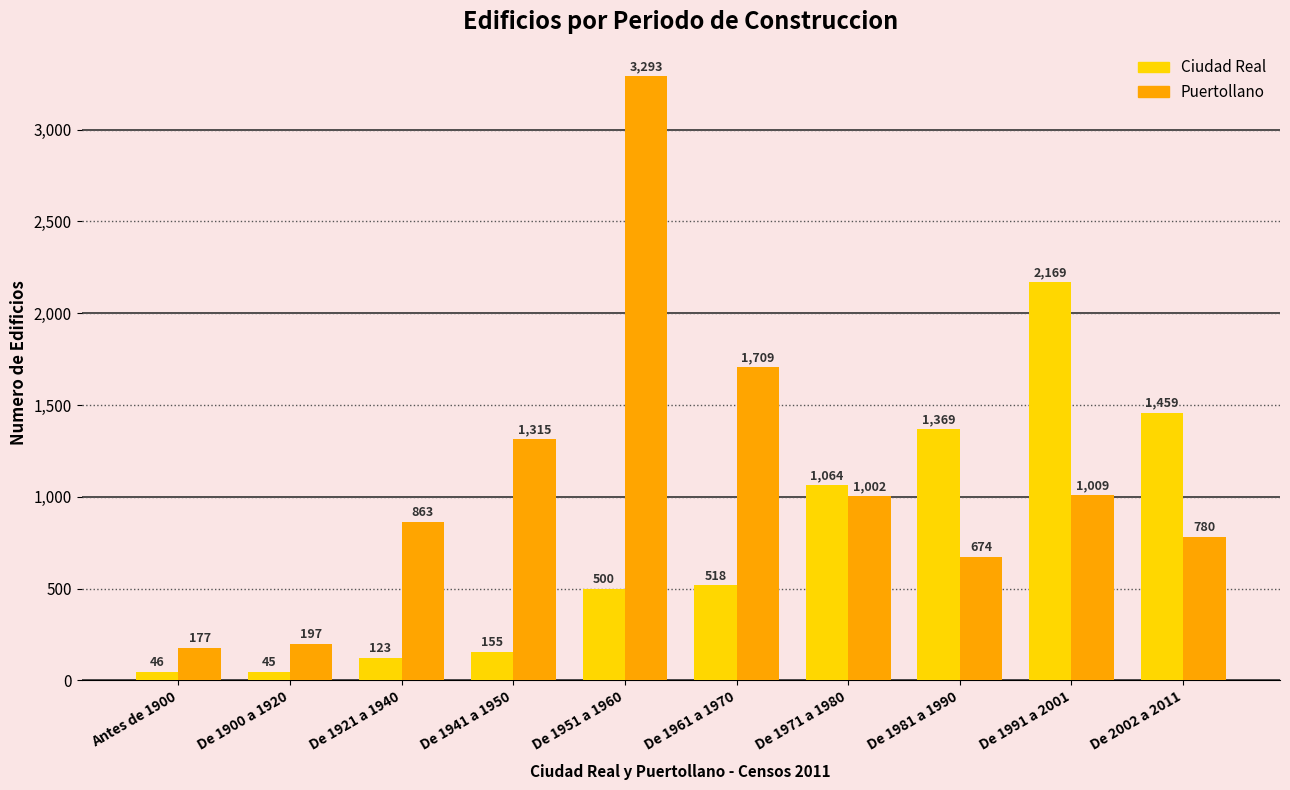

At which label does Ciudad Real reach its peak?

De 1991 a 2001